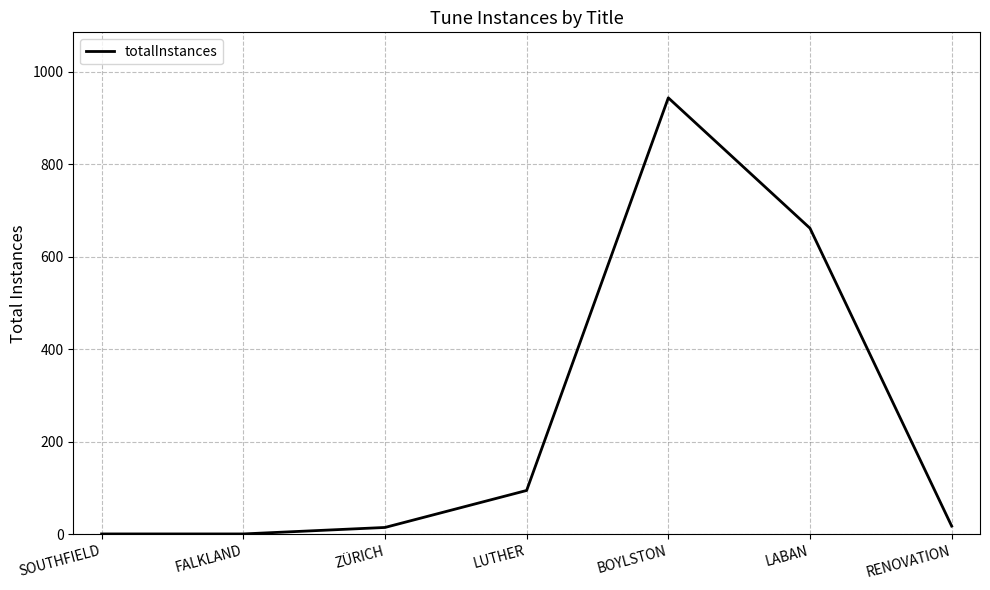

What is the change in value from LUTHER to LABAN?

+567